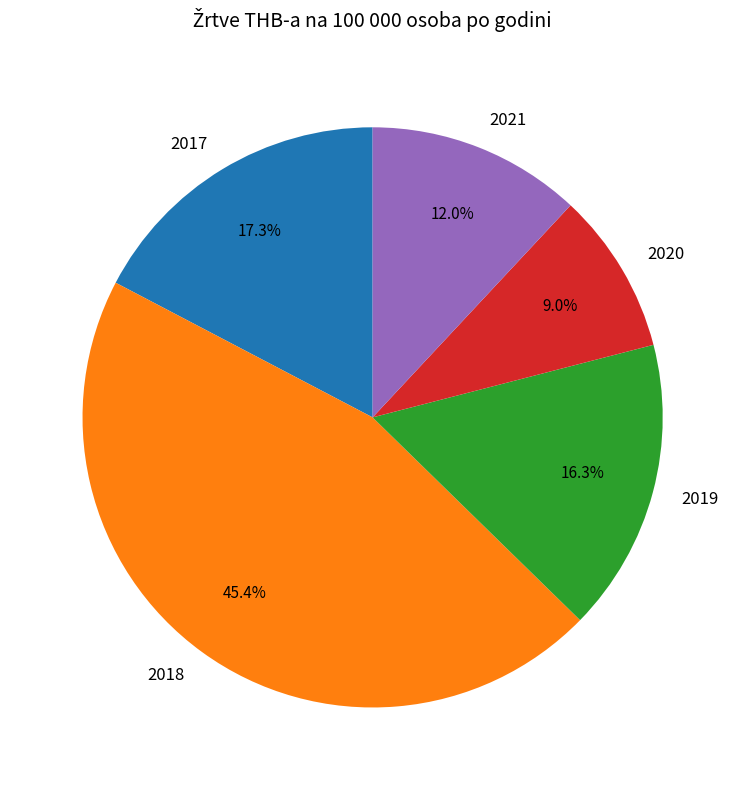

Combined, what portion of the pie is 2018 and 2017?

62.7%